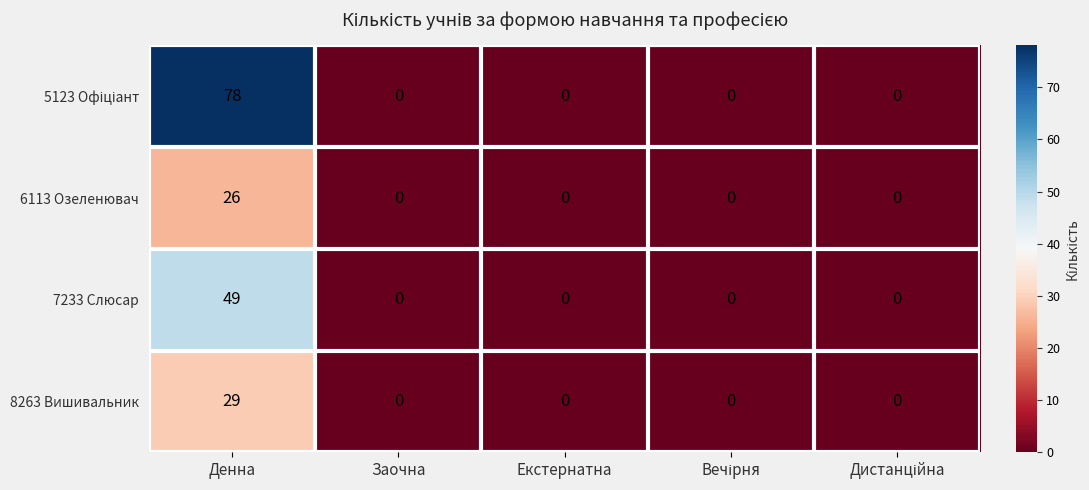

The value of 8263 Вишивальник at Заочна is 0. True or false?

True